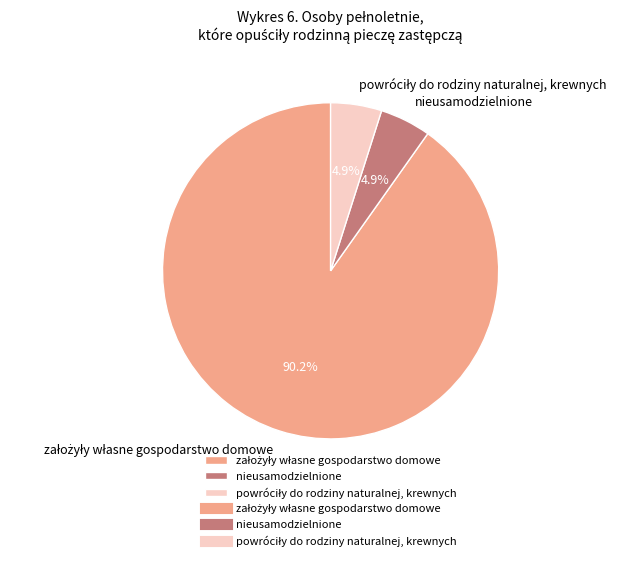

Count the number of slices in the pie.

3